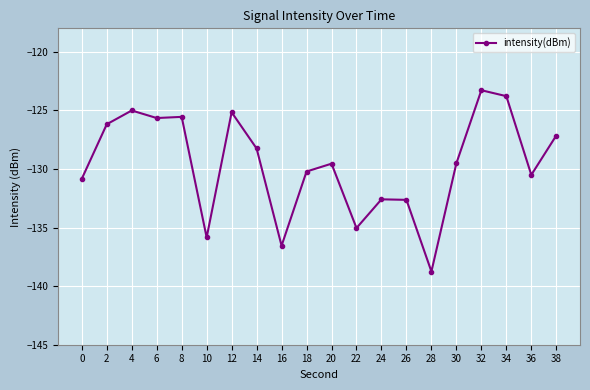

At which category does the data reach its first local peak?

4